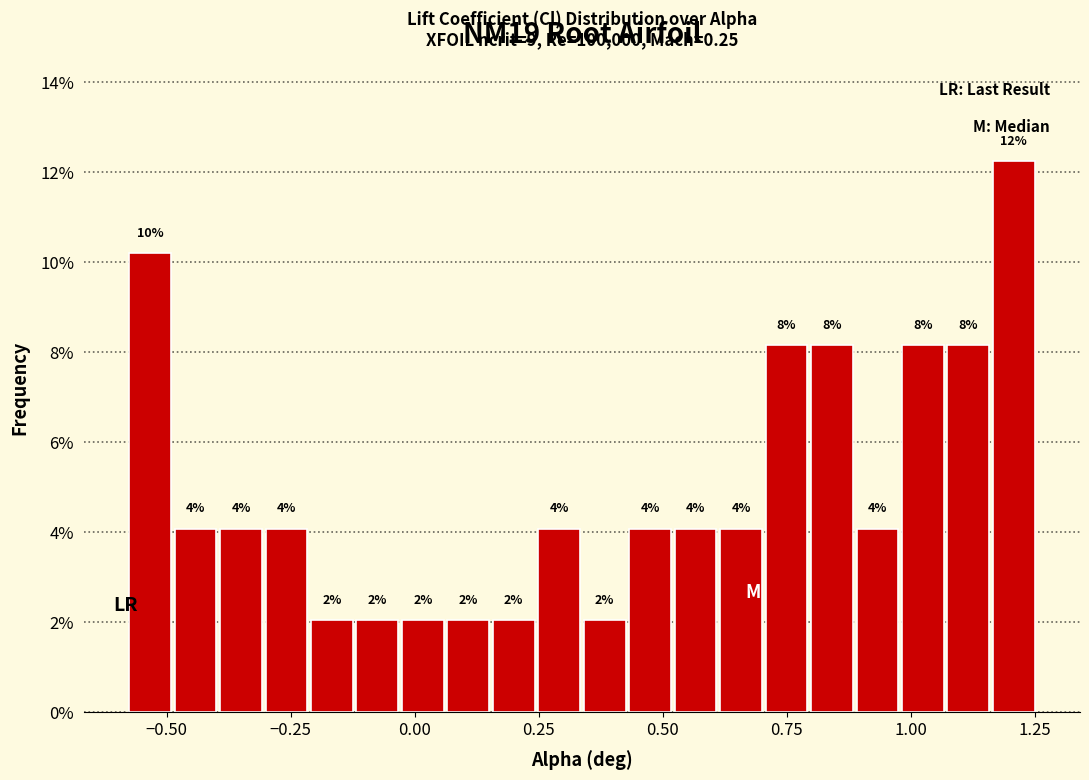

Around what value on the x-axis is the tallest bar? Give the approximate position of its centre, as read against the axis.

1.20